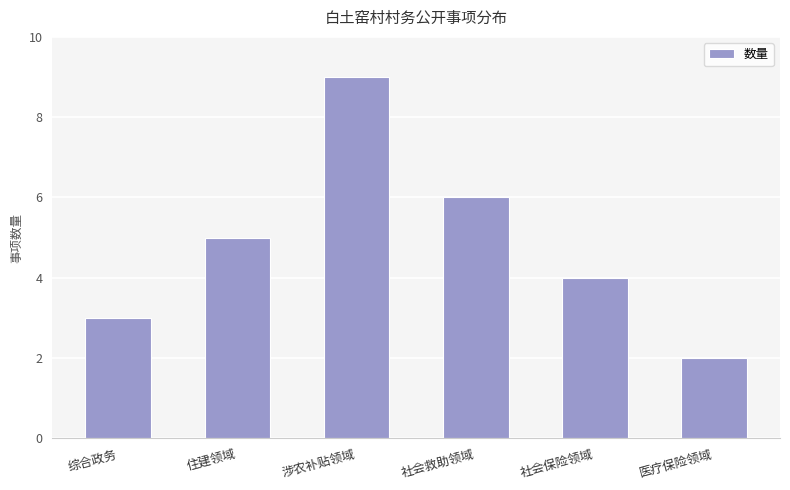

List the labels in order of value, smallest first.

医疗保险领域, 综合政务, 社会保险领域, 住建领域, 社会救助领域, 涉农补贴领域